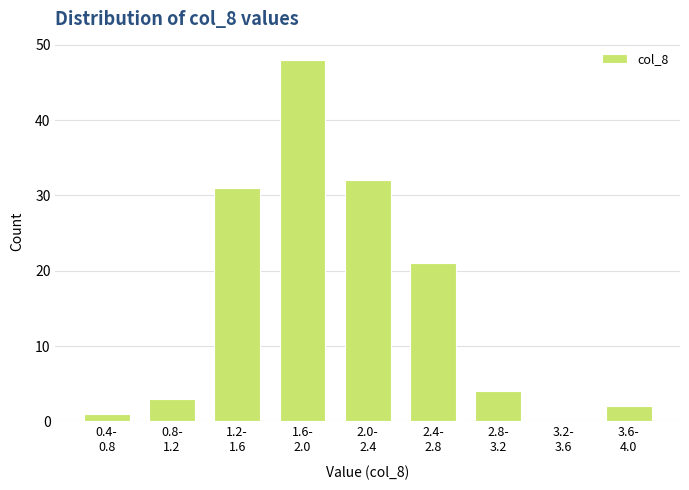

What is the greatest value displayed?

48